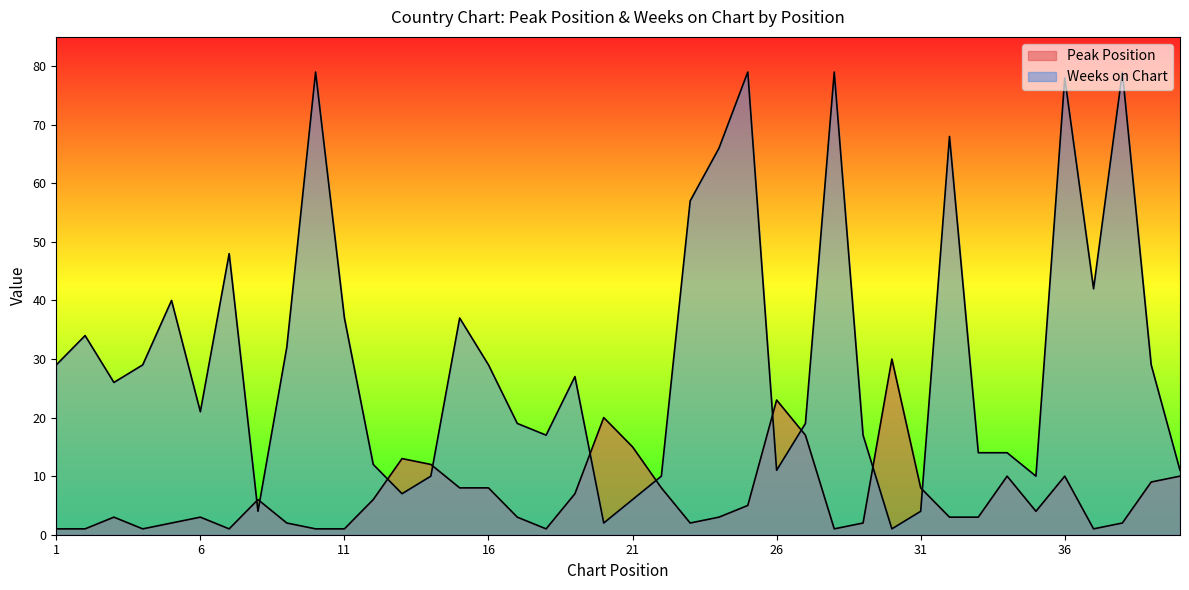

Reading left to right, transcribe all the data shown in this chart.

Peak Position: 1=1	2=1	3=3	4=1	5=2	6=3	7=1	8=6	9=2	10=1	11=1	12=6	13=13	14=12	15=8	16=8	17=3	18=1	19=7	20=20	21=15	22=8	23=2	24=3	25=5	26=23	27=17	28=1	29=2	30=30	31=8	32=3	33=3	34=10	35=4	36=10	37=1	38=2	39=9	40=10
Weeks on Chart: 1=29	2=34	3=26	4=29	5=40	6=21	7=48	8=4	9=32	10=79	11=37	12=12	13=7	14=10	15=37	16=29	17=19	18=17	19=27	20=2	21=6	22=10	23=57	24=66	25=79	26=11	27=19	28=79	29=17	30=1	31=4	32=68	33=14	34=14	35=10	36=78	37=42	38=79	39=29	40=11